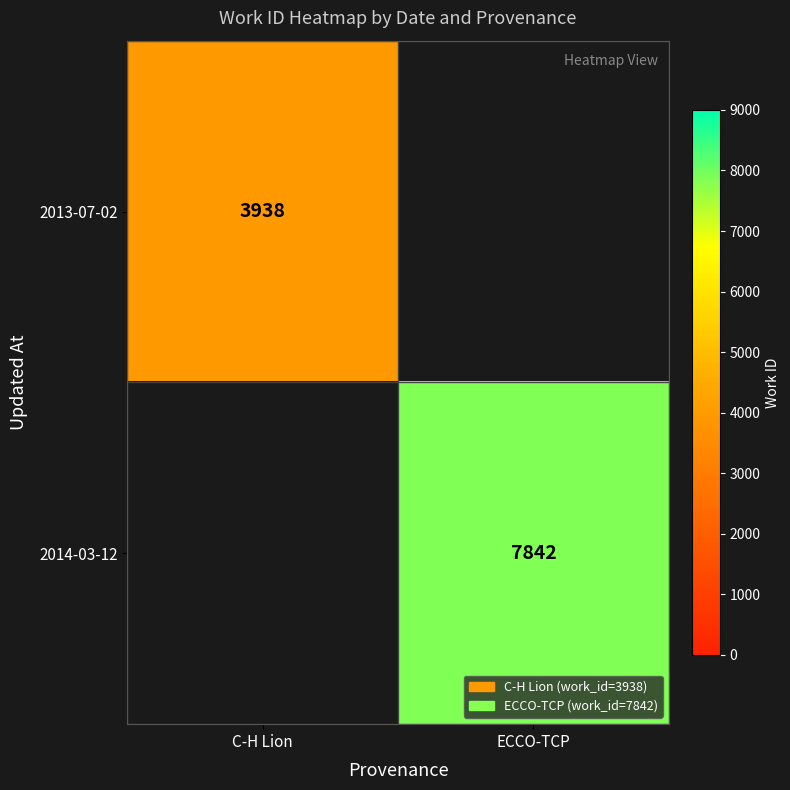

The value of 2014-03-12 at ECCO-TCP is 7842. True or false?

True